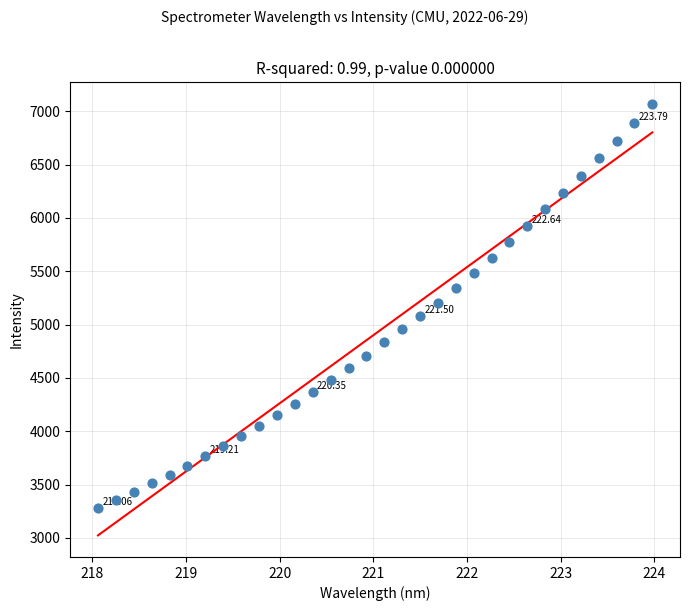

What is the range of Y values (max minus min)?

3791.7